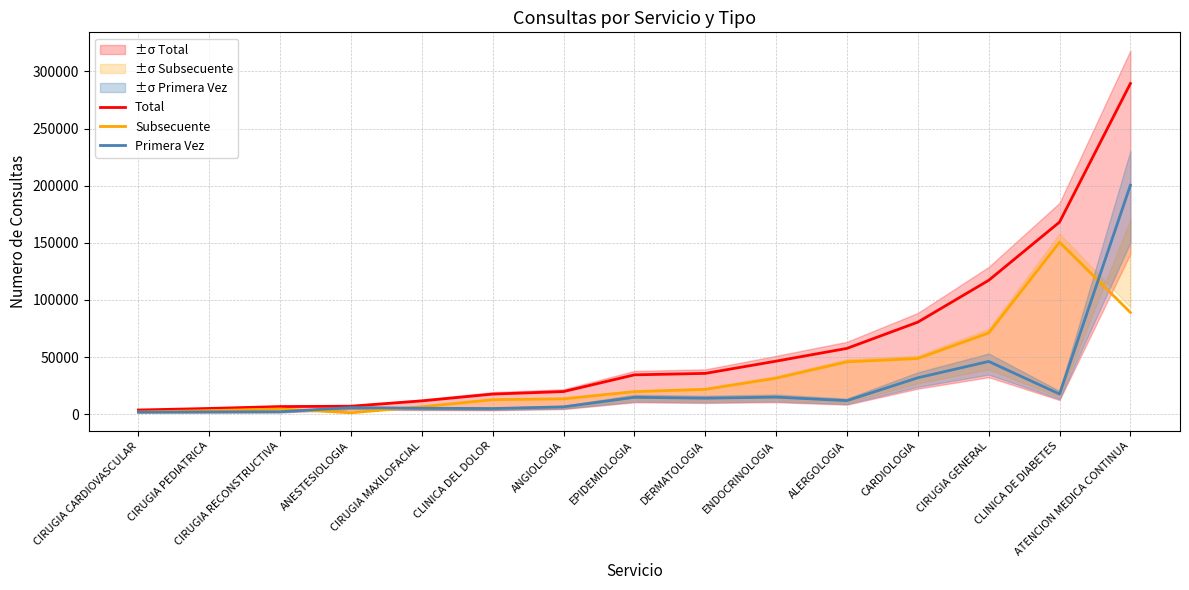

List the labels in order of Primera Vez value, smallest first.

CIRUGIA CARDIOVASCULAR, CIRUGIA PEDIATRICA, CIRUGIA RECONSTRUCTIVA, CLINICA DEL DOLOR, CIRUGIA MAXILOFACIAL, ANESTESIOLOGIA, ANGIOLOGIA, ALERGOLOGIA, DERMATOLOGIA, EPIDEMIOLOGIA, ENDOCRINOLOGIA, CLINICA DE DIABETES, CARDIOLOGIA, CIRUGIA GENERAL, ATENCION MEDICA CONTINUA